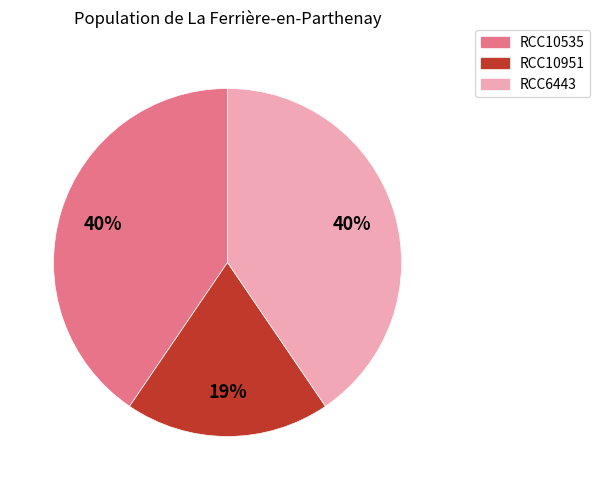

What percentage is the RCC10951 slice, to the nearest percent?

19%